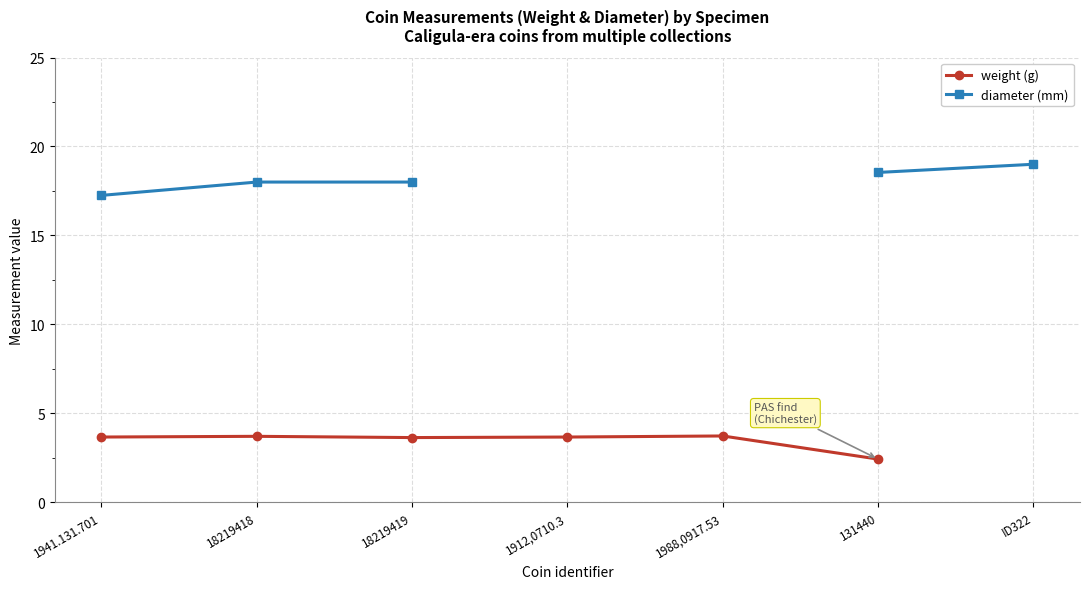

Is this an area chart (filled region under the line)?

No